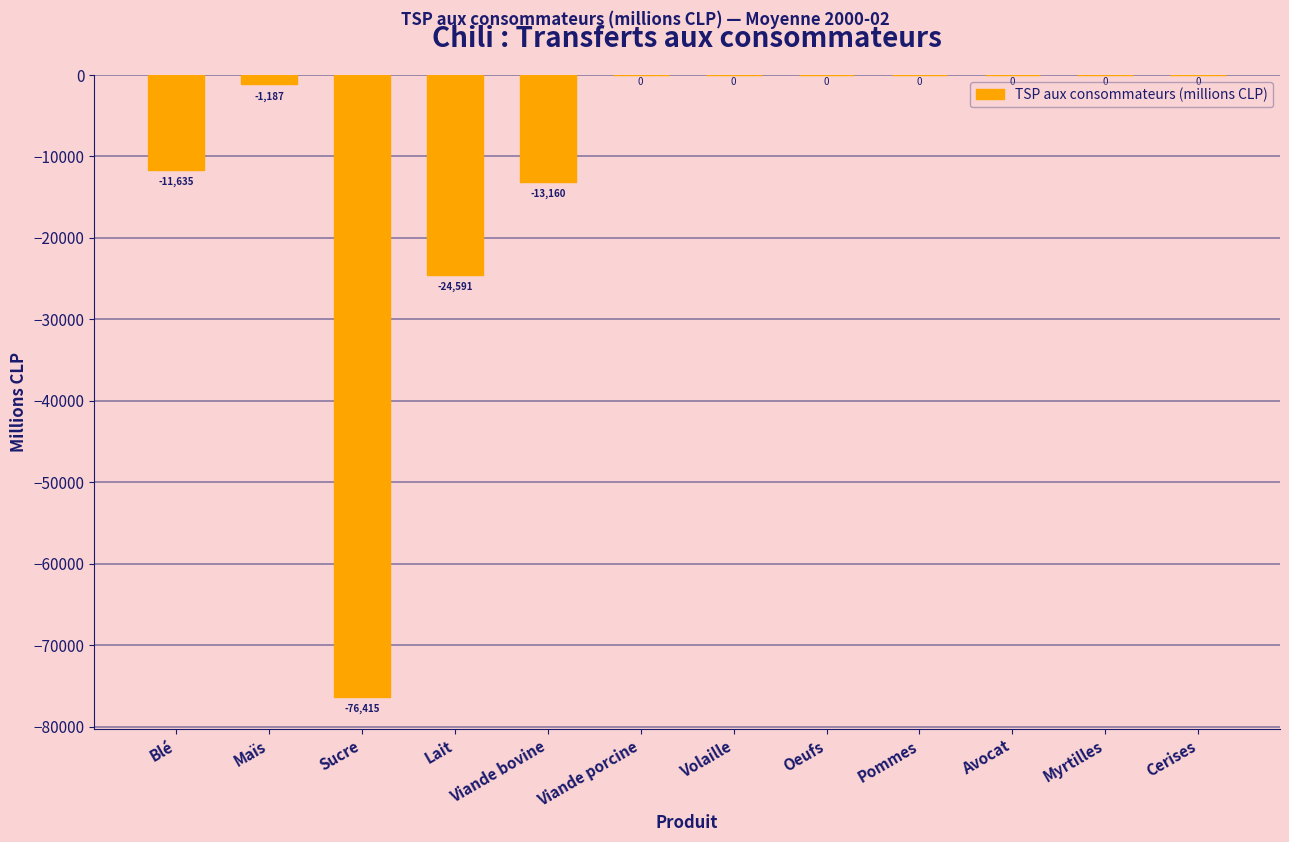

Is it true that the value at Viande bovine is -4142.8?

False